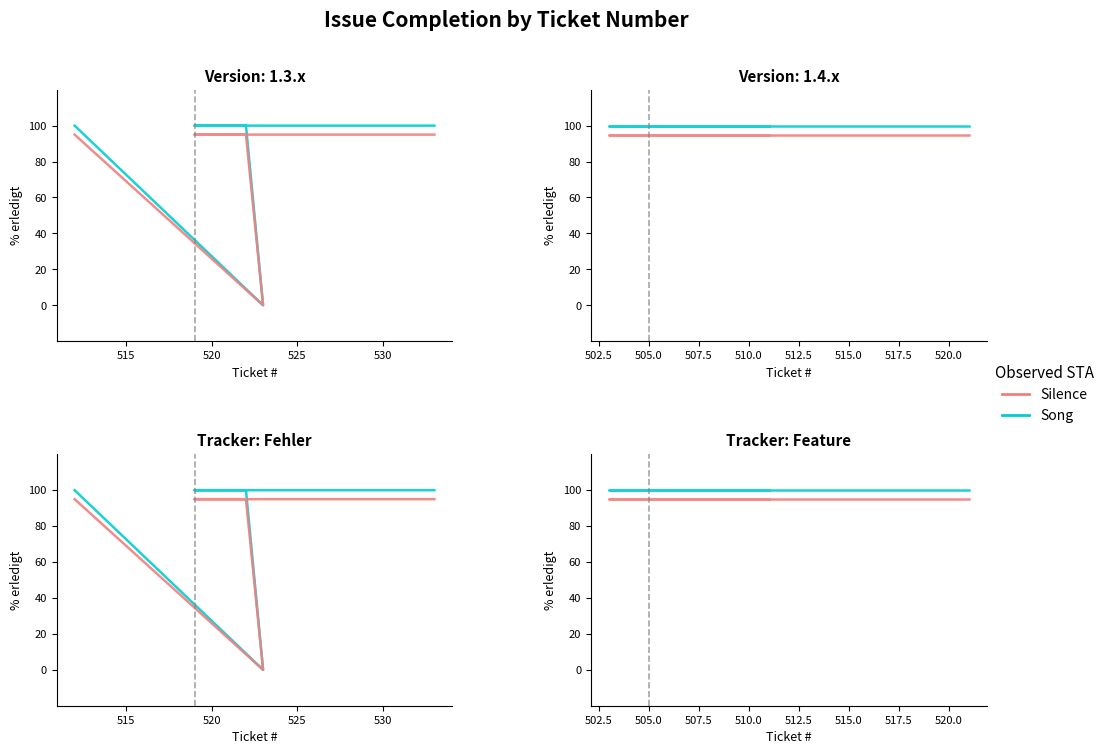

Is this an area chart (filled region under the line)?

No